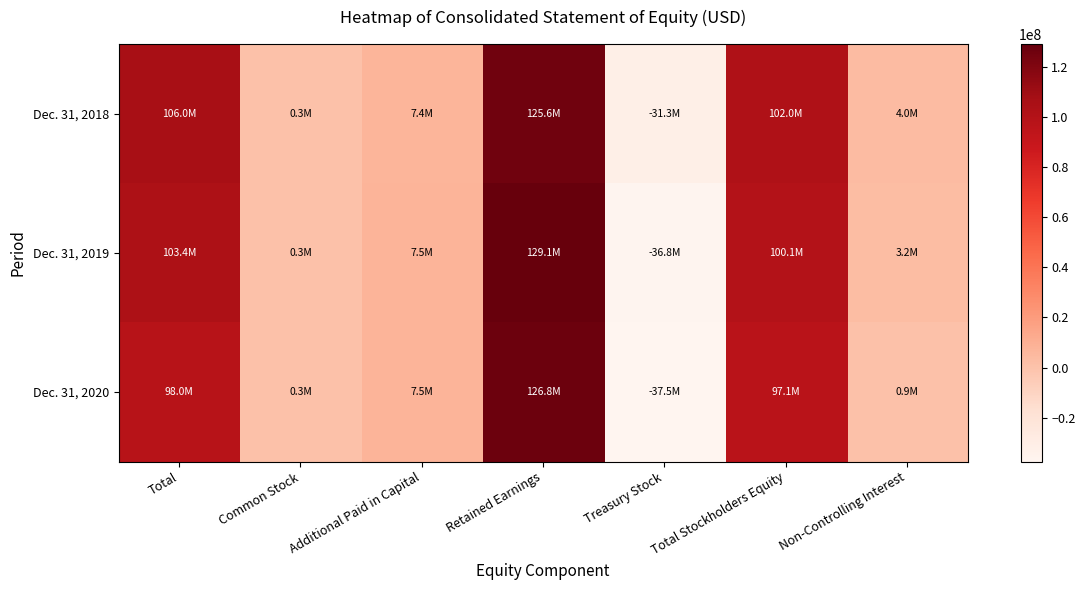

List the series in order of their overall mean, lowest first.

Dec. 31, 2020, Dec. 31, 2019, Dec. 31, 2018